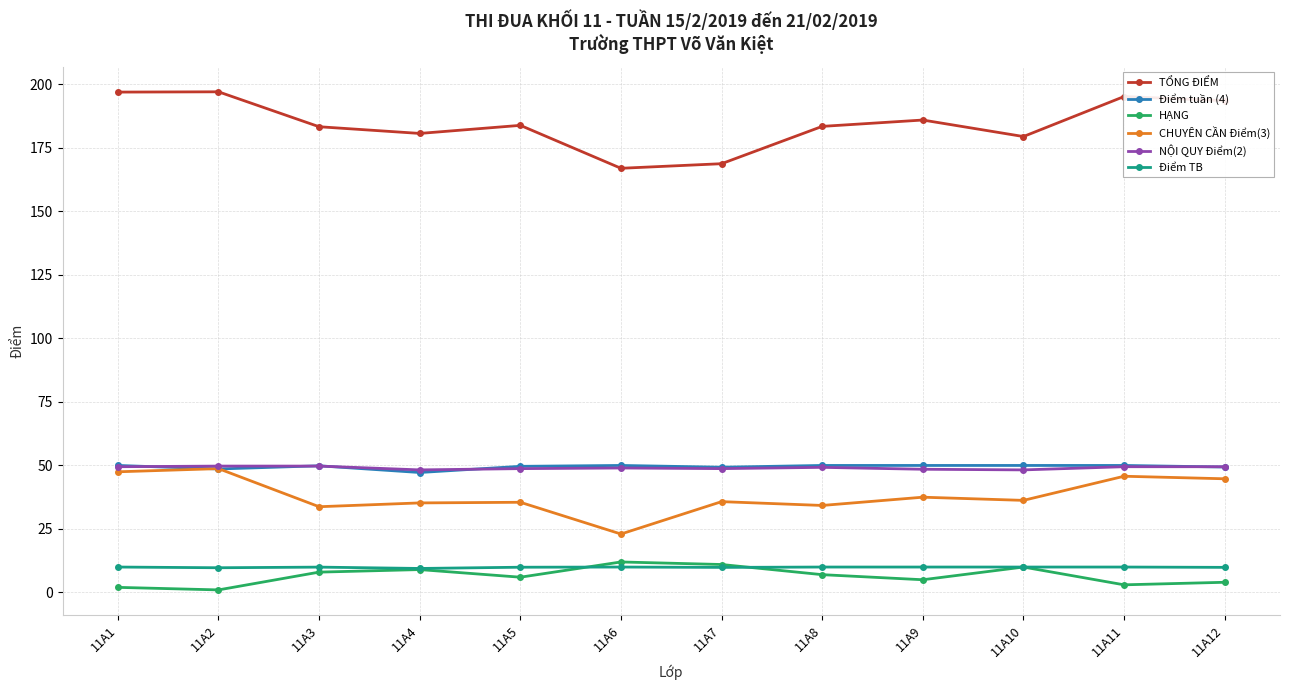

What is the approximate value of NỘI QUY Điểm(2) at 11A12?

49.5